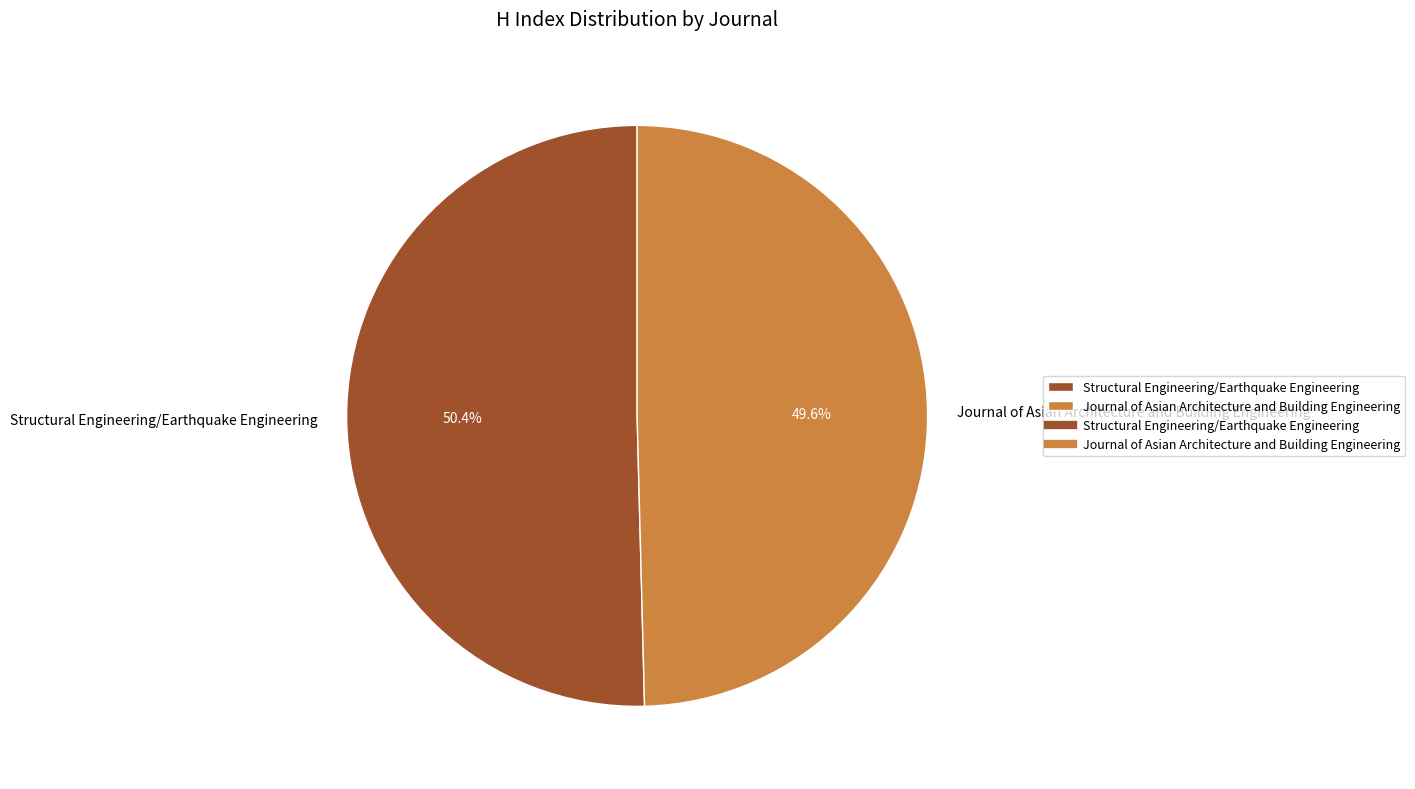

Between Structural Engineering/Earthquake Engineering and Journal of Asian Architecture and Building Engineering, which is larger?

Structural Engineering/Earthquake Engineering